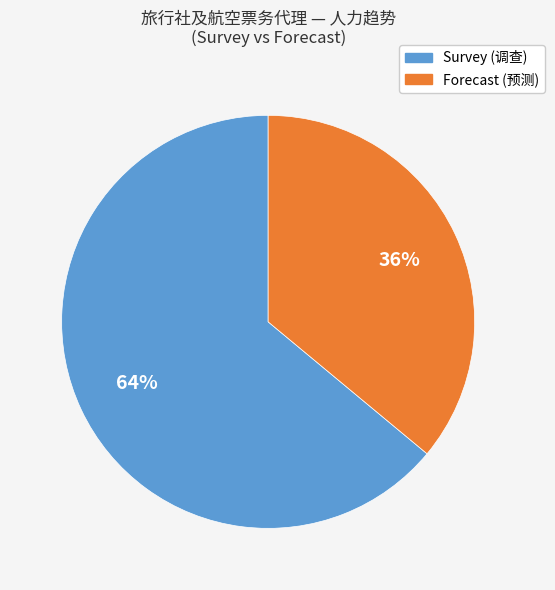

Count the number of slices in the pie.

2